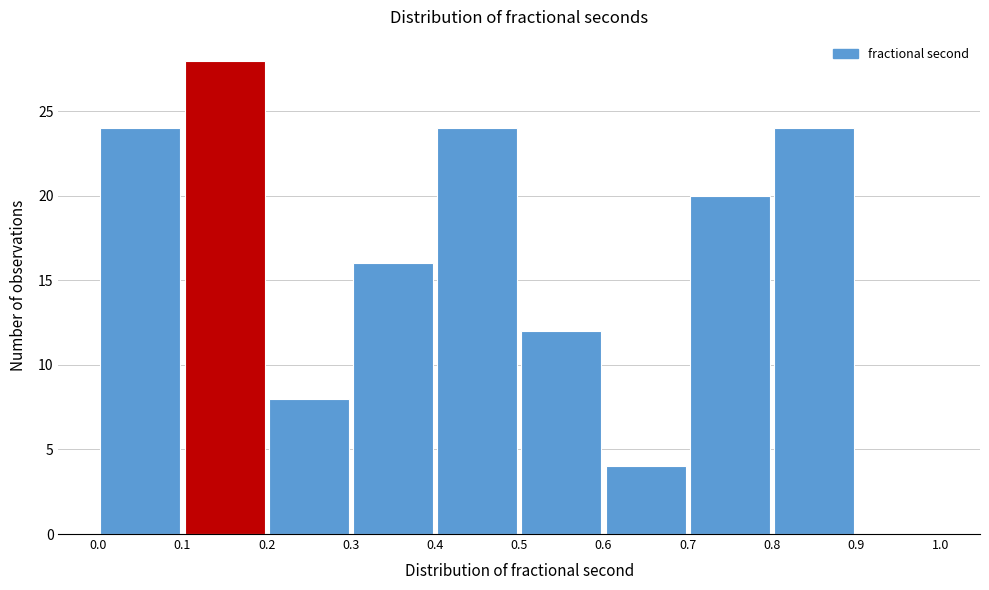

Reading left to right, list every bar in this chart as the range it spans on the x-axis followed by its height. The values are not printed on the chart, so give them approximately, as read against the axis.

0.0 to 0.1: 24
0.1 to 0.2: 28
0.2 to 0.3: 8
0.3 to 0.4: 16
0.4 to 0.5: 24
0.5 to 0.6: 12
0.6 to 0.7: 4
0.7 to 0.8: 20
0.8 to 0.9: 24
0.9 to 1.0: 0